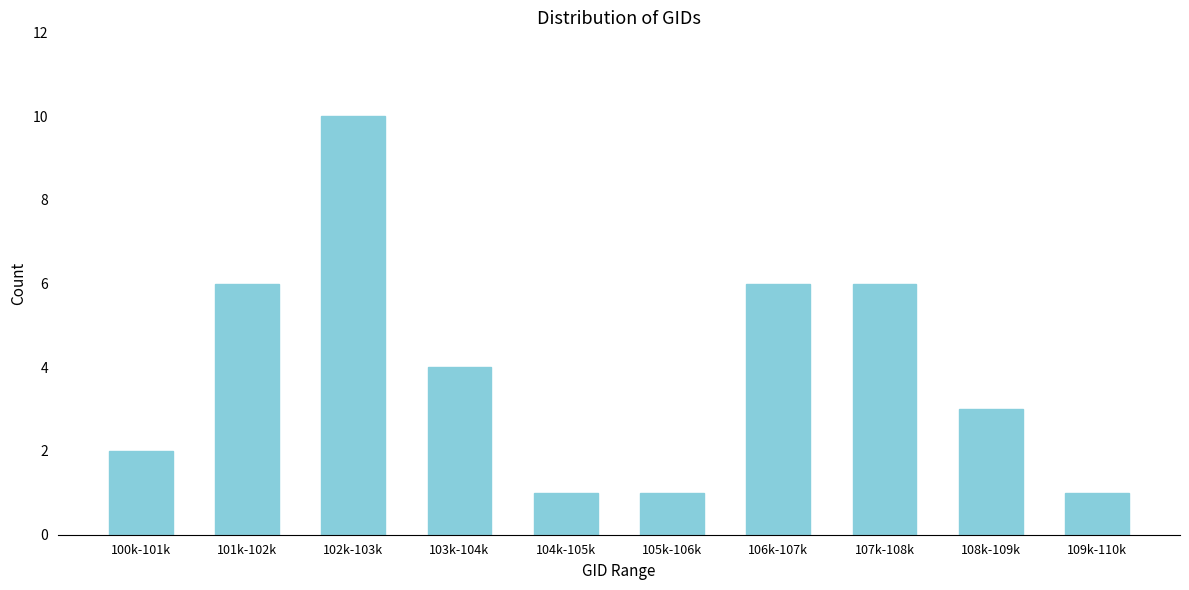

Reading right to left, list all the values displayed in this chart.

1	3	6	6	1	1	4	10	6	2